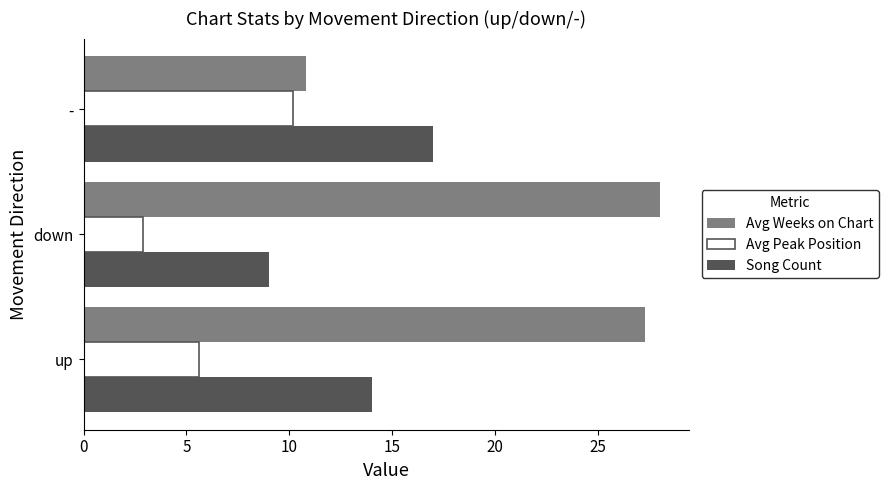

The value of Avg Peak Position at up is 5.6. True or false?

True